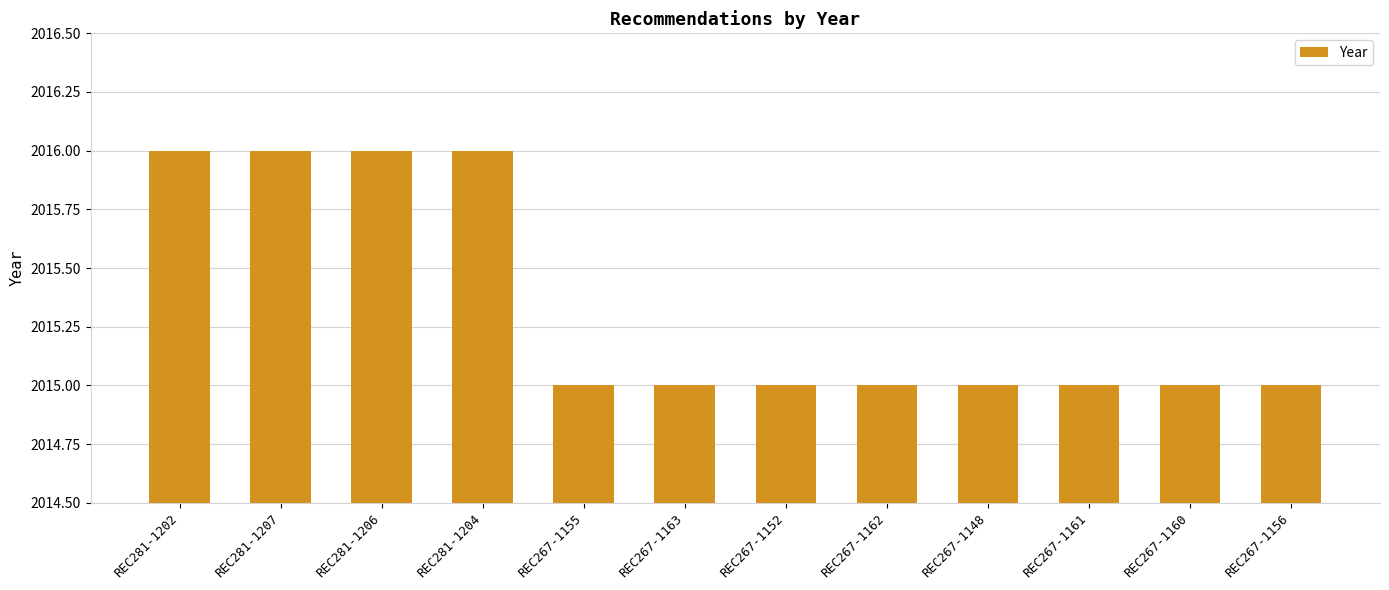

What is the ratio of the value at REC267-1155 to the value at REC267-1163?

1.0